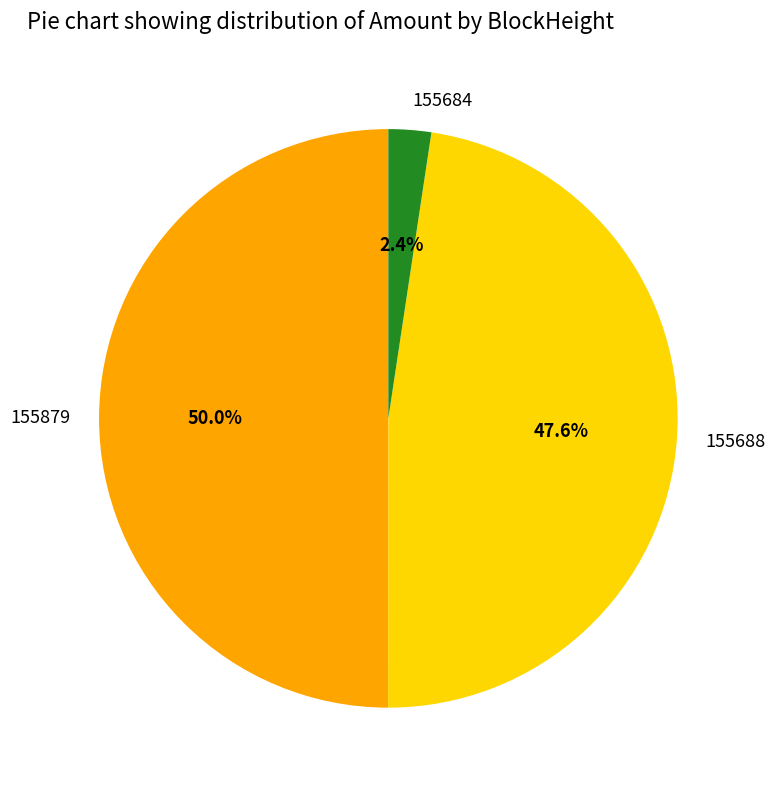

How much of the chart is everything except 155684?

97.6%